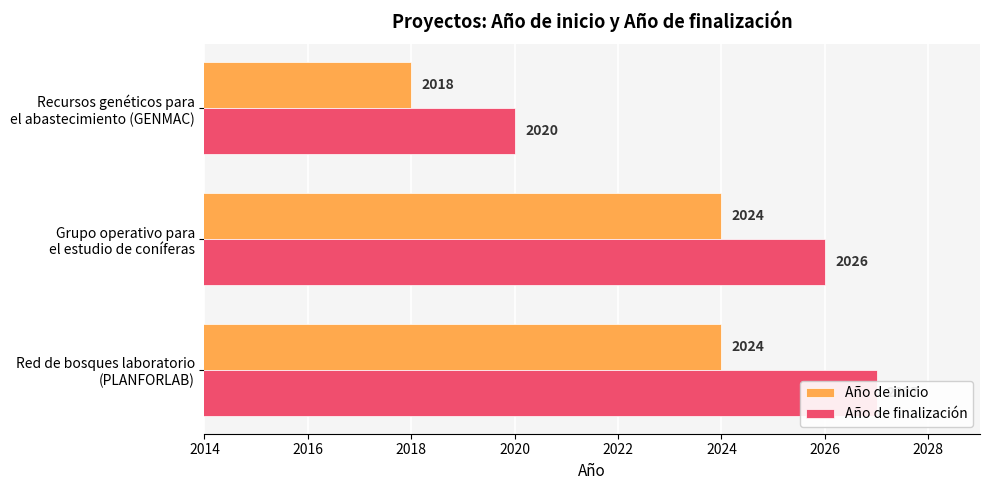

Between Red de bosques laboratorio (PLANFORLAB) and Recursos genéticos para el abastecimiento (GENMAC), which series saw the biggest shift?

Año de finalización